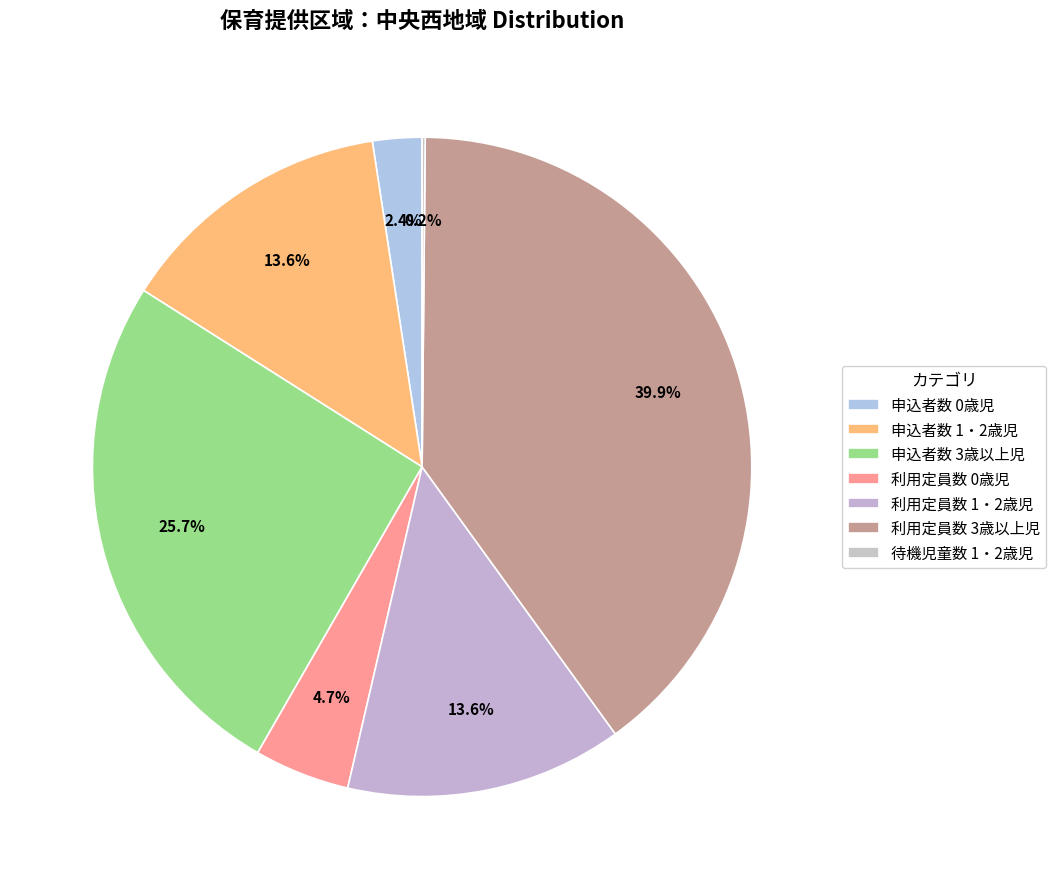

To the nearest percent, what portion does 利用定員数 0歳児 represent?

5%